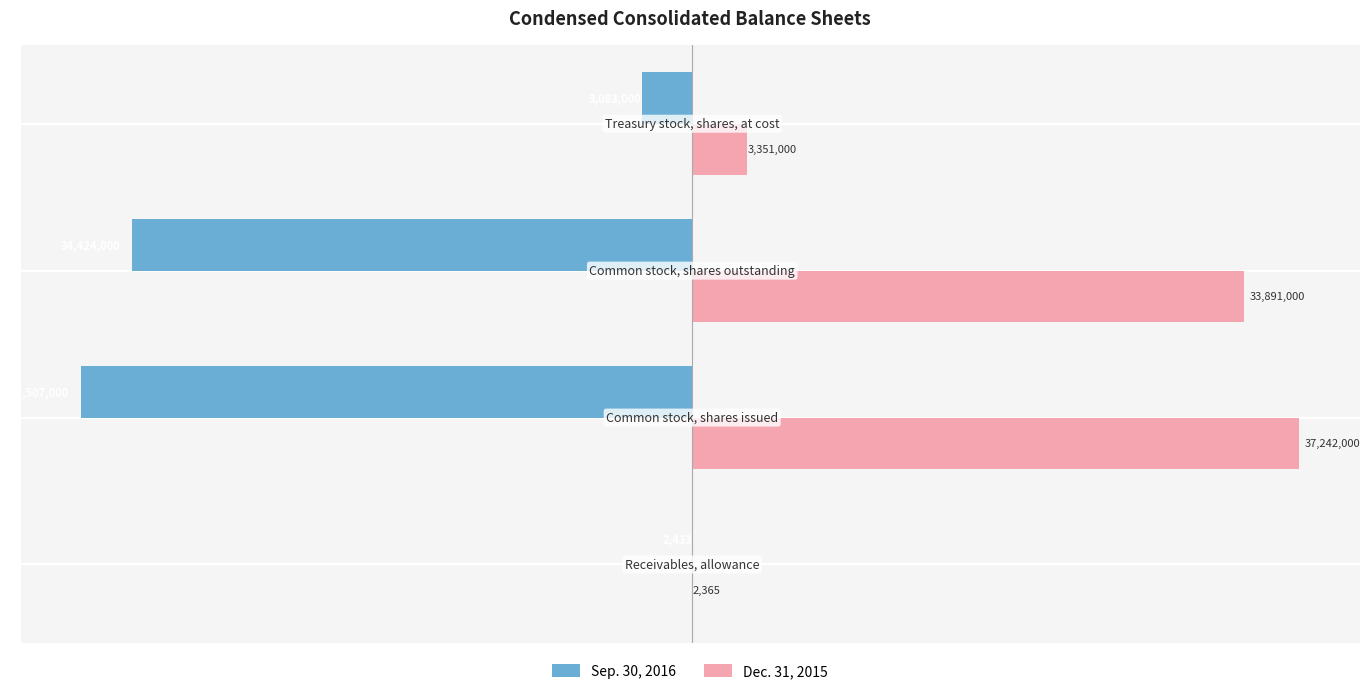

What are all the series names shown in the legend?

Sep. 30, 2016, Dec. 31, 2015